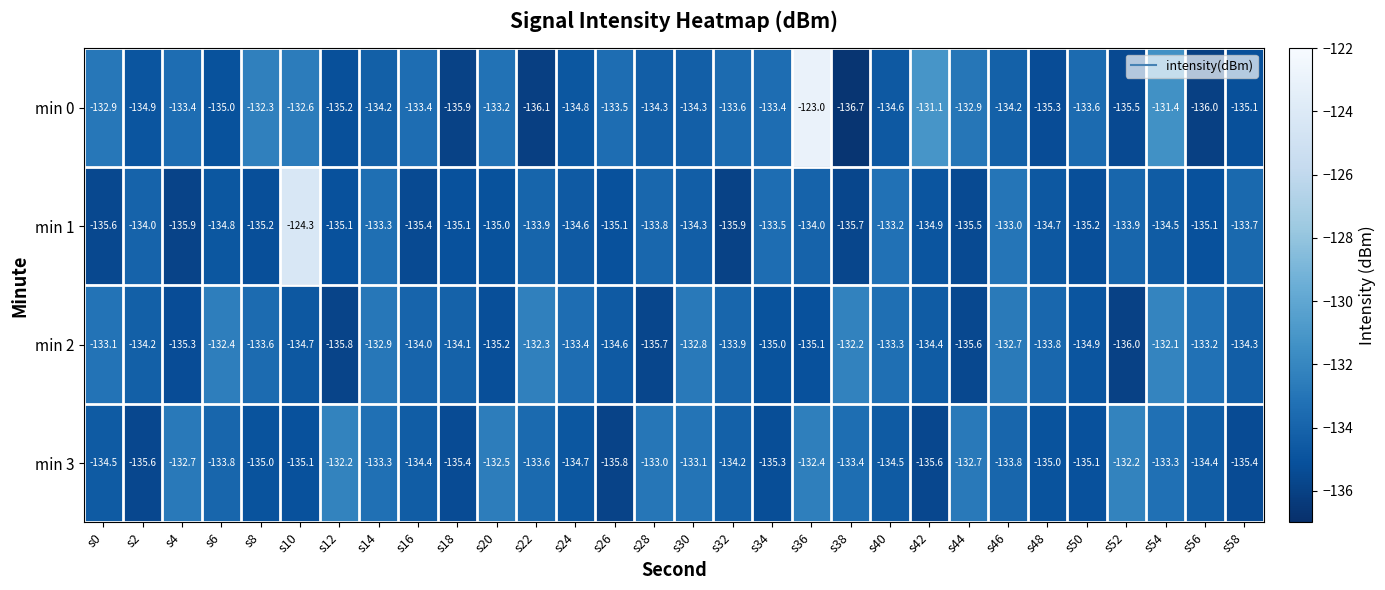

What is the spread (max minus min) of values at s32?

2.3